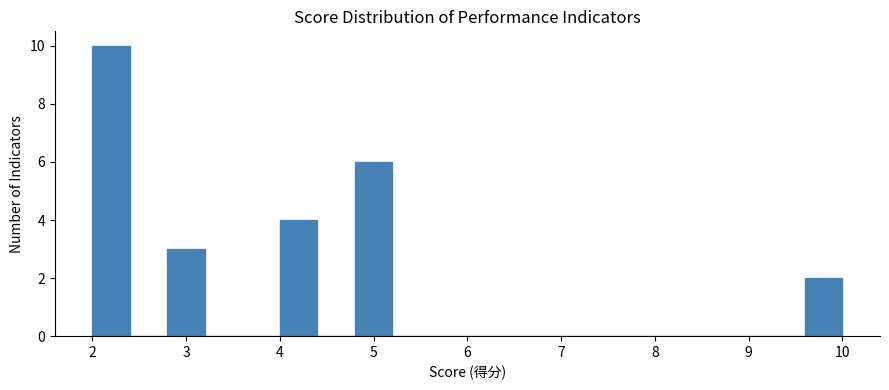

Reading left to right, transcribe this chart: for each bar, give the range it covers on the x-axis and its height. The values are not printed on the chart, so give them approximately, as read against the axis.

2.0 to 2.4: 10
2.4 to 2.8: 0
2.8 to 3.2: 3
3.2 to 3.6: 0
3.6 to 4.0: 0
4.0 to 4.4: 4
4.4 to 4.8: 0
4.8 to 5.2: 6
5.2 to 5.6: 0
5.6 to 6.0: 0
6.0 to 6.4: 0
6.4 to 6.8: 0
6.8 to 7.2: 0
7.2 to 7.6: 0
7.6 to 8.0: 0
8.0 to 8.4: 0
8.4 to 8.8: 0
8.8 to 9.2: 0
9.2 to 9.6: 0
9.6 to 10.0: 2